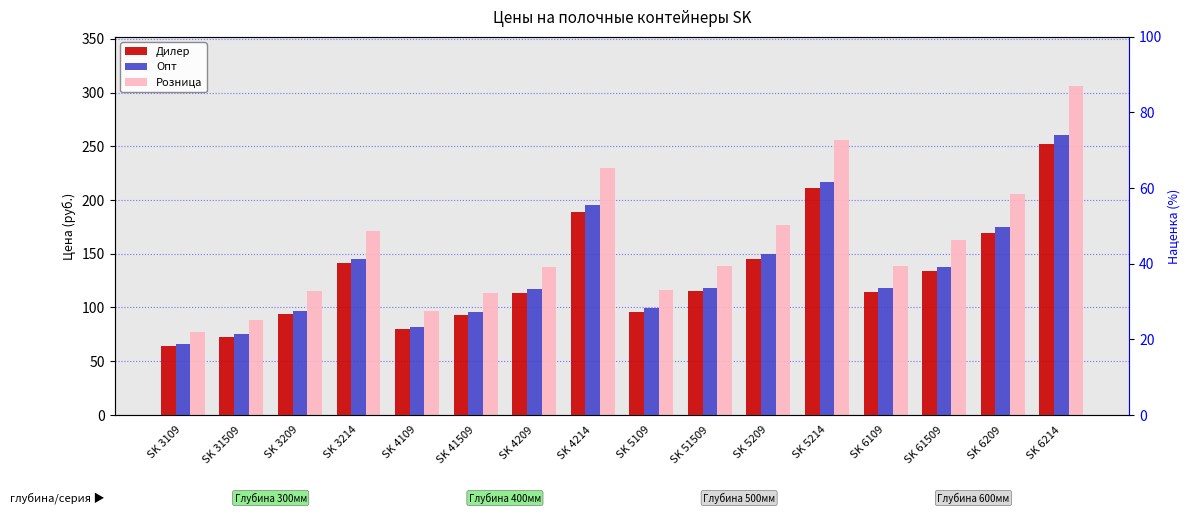

Which series has the largest total across all categories?

Розница